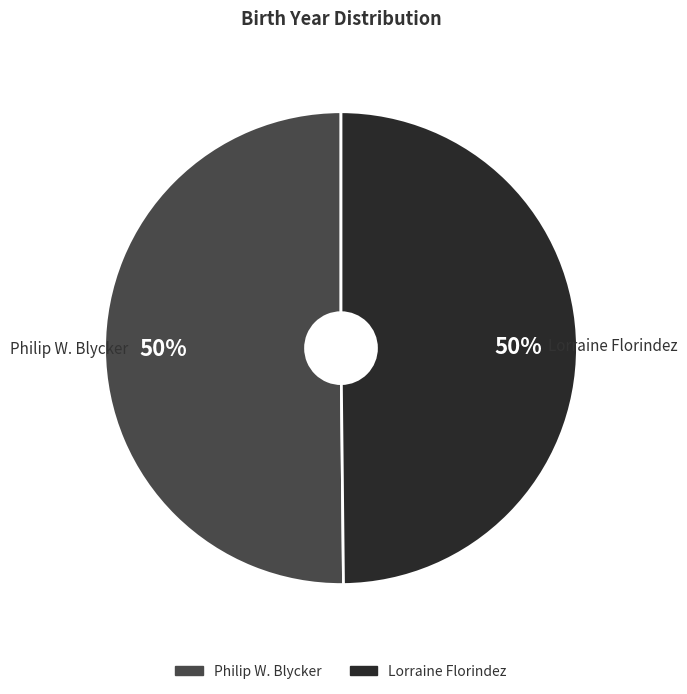

Combined, do Lorraine Florindez and Philip W. Blycker account for over 50%?

Yes